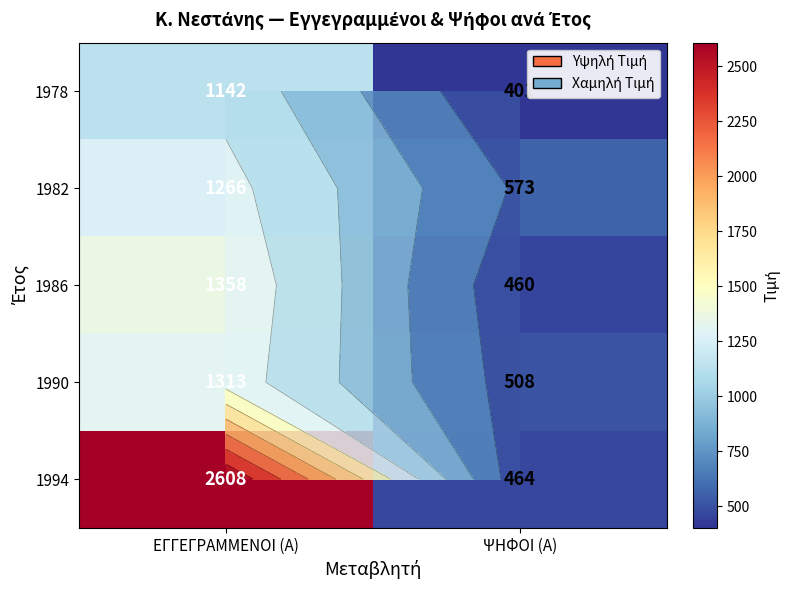

Is it true that 1994 equals 464 at ΨΗΦΟΙ (Α)?

True